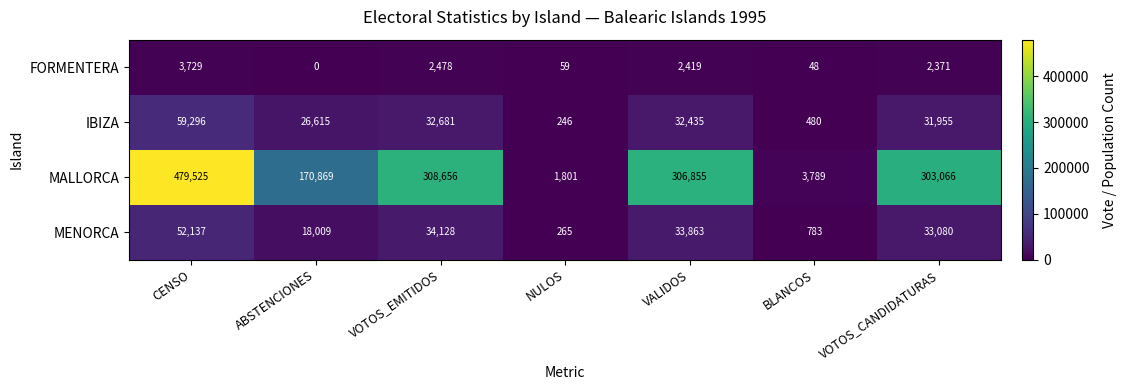

The MENORCA series shows 12290 at ABSTENCIONES. True or false?

False